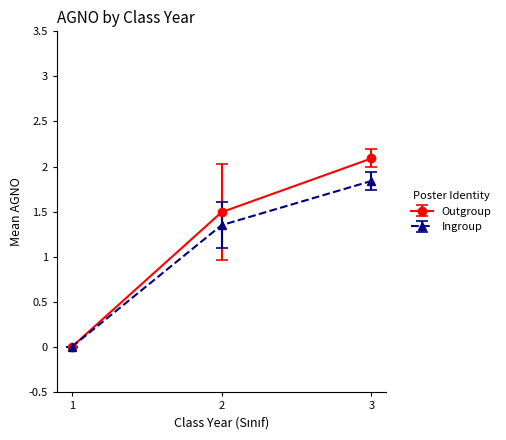

How many series are shown in this chart?

2